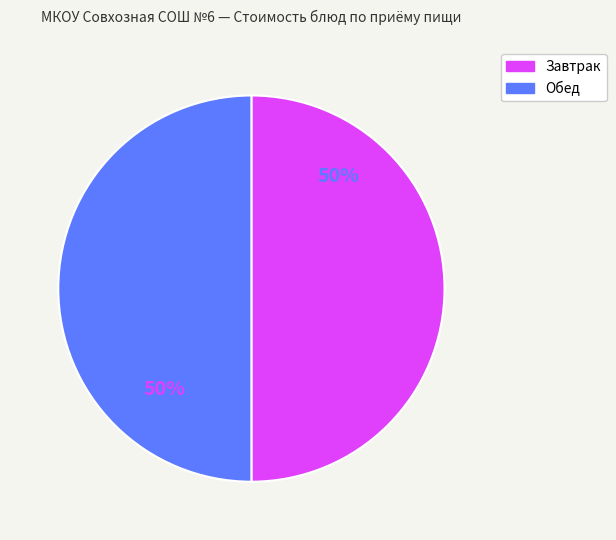

To the nearest percent, what is the average slice percentage?

50%